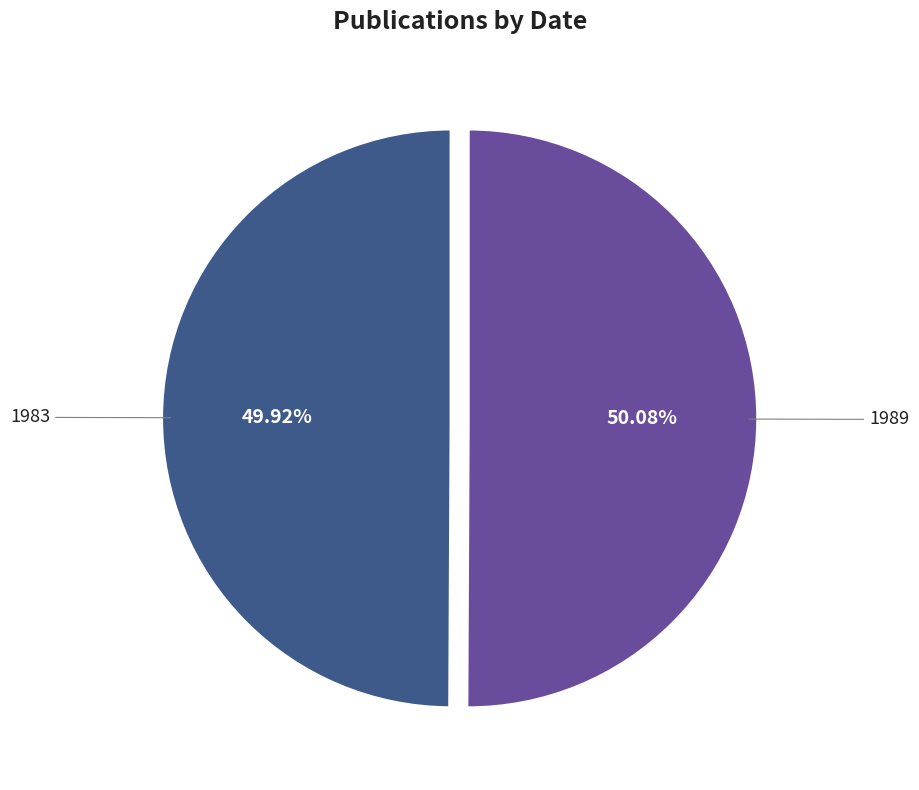

Count the number of slices in the pie.

2